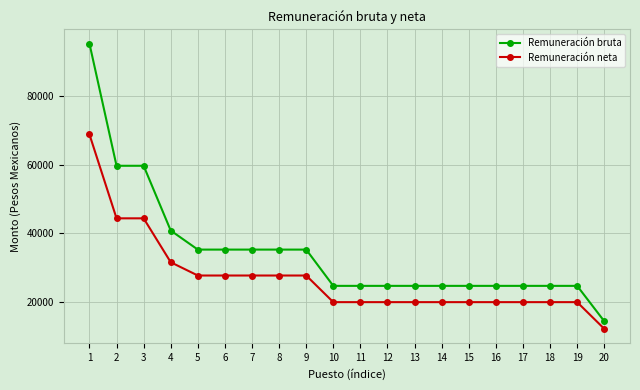

At 8, list the series in order from smallest to largest.

Remuneración neta, Remuneración bruta